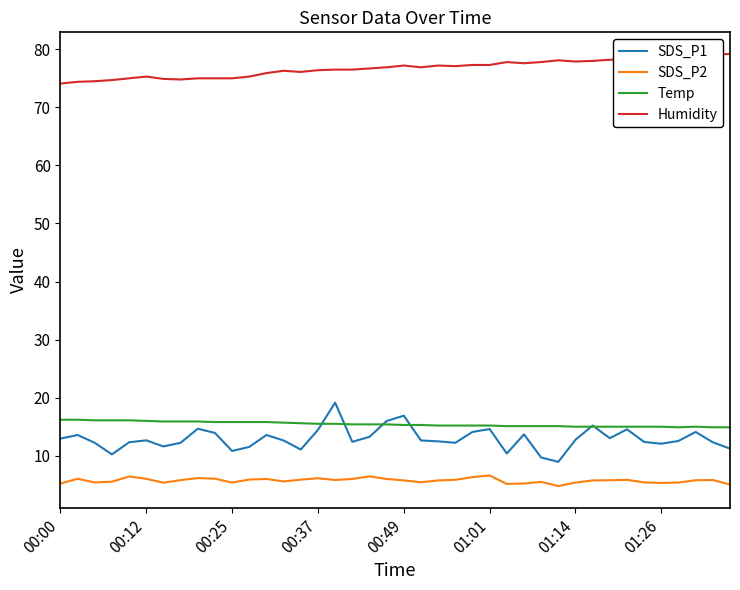

Which series has the largest total across all categories?

Humidity